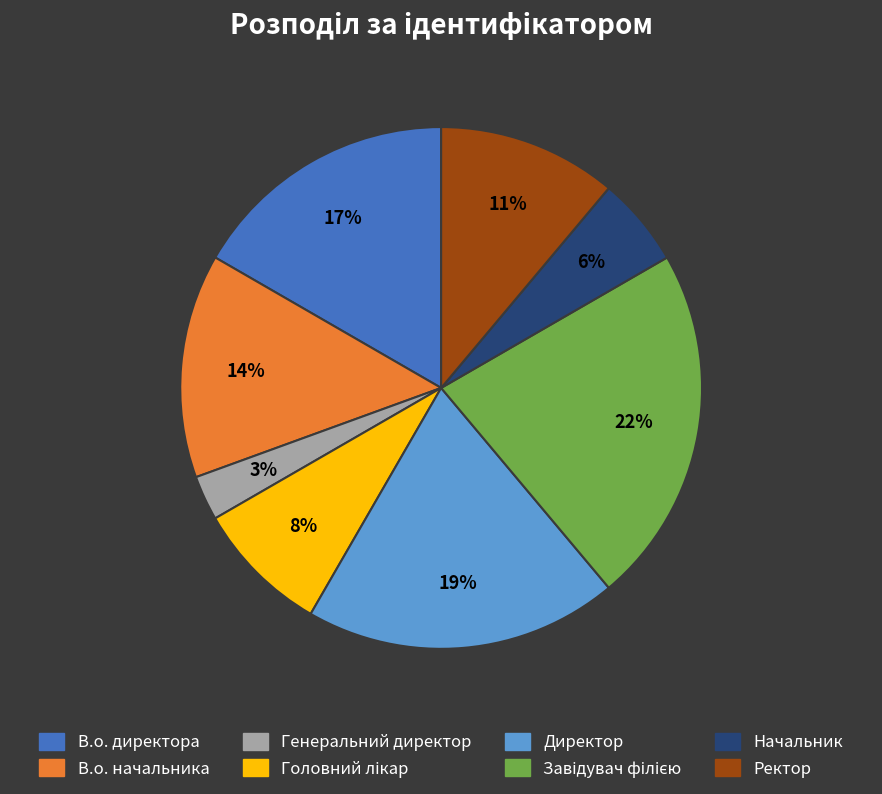

What percentage is the Директор slice, to the nearest percent?

19%